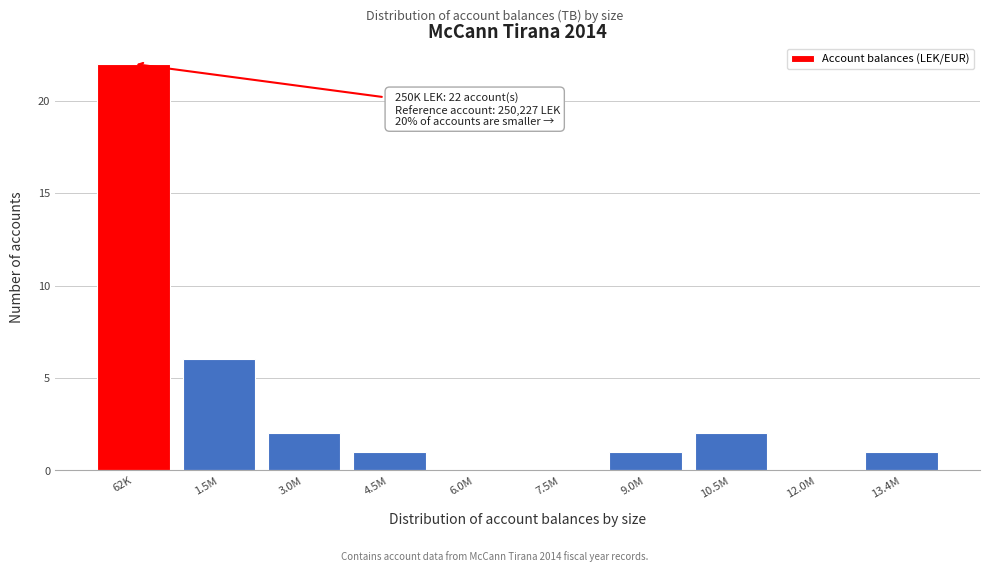

Reading left to right, extract all data points from this chart.

62K=22	1.5M=6	3.0M=2	4.5M=1	6.0M=0	7.5M=0	9.0M=1	10.5M=2	12.0M=0	13.4M=1